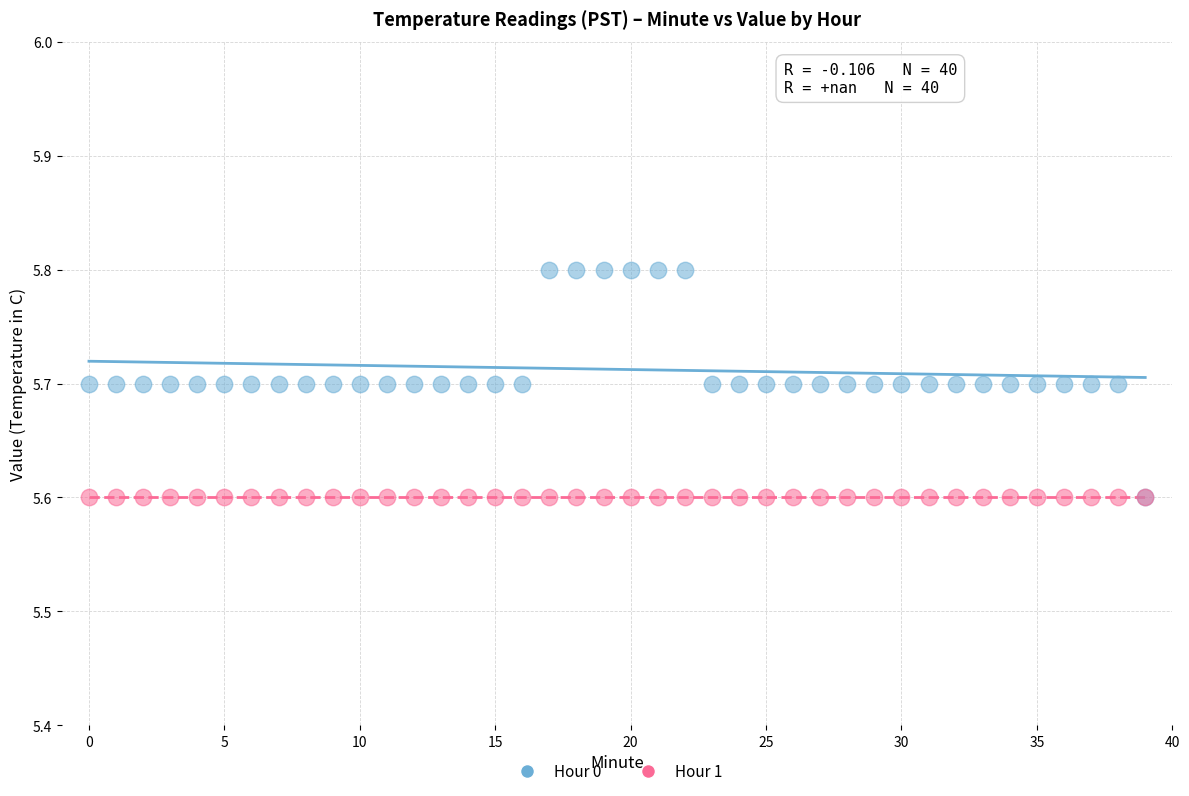

Which series contains the highest Y value?

Hour 0